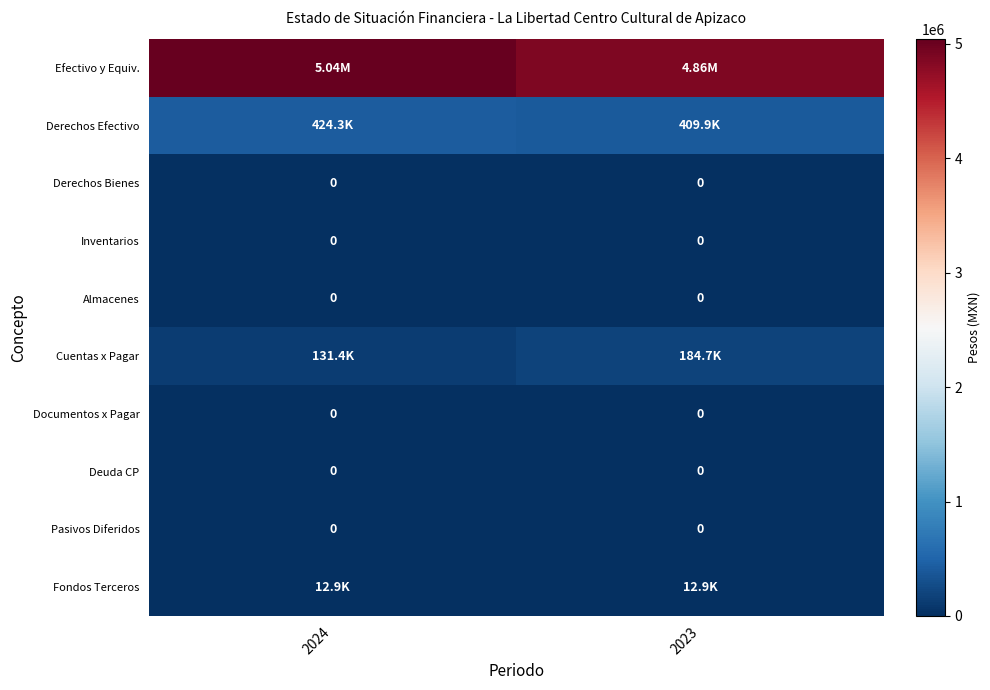

Which has a higher value, 2023 or 2024?

2024